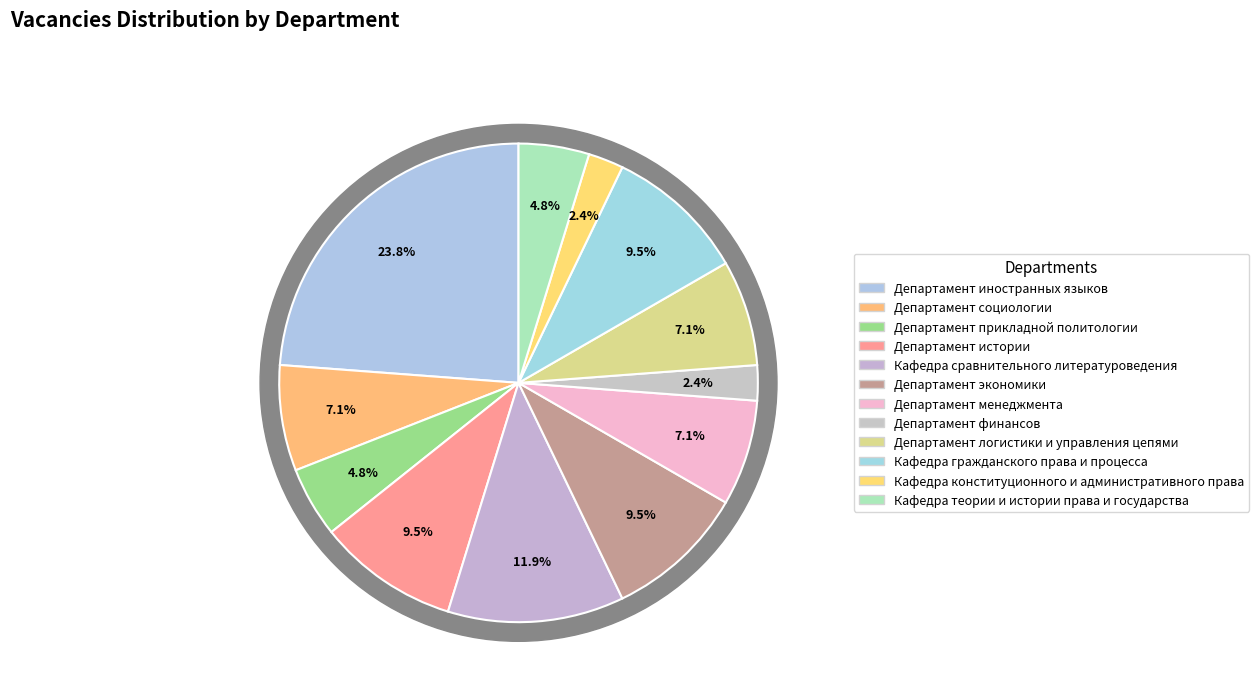

Which category has the smallest portion of the pie?

Департамент финансов